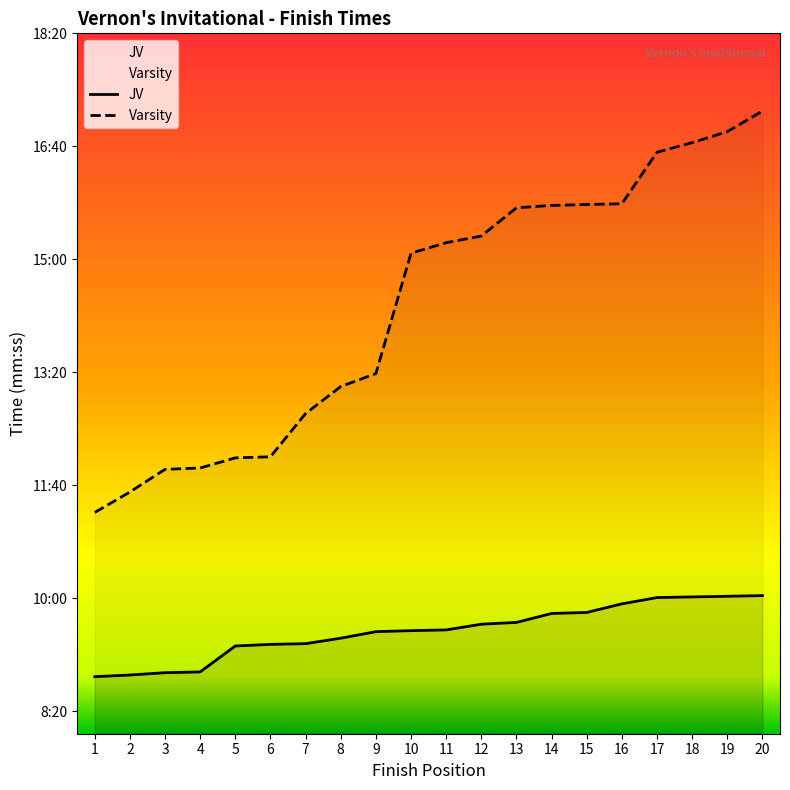

At how many categories does at least one series exceed 1017?

1